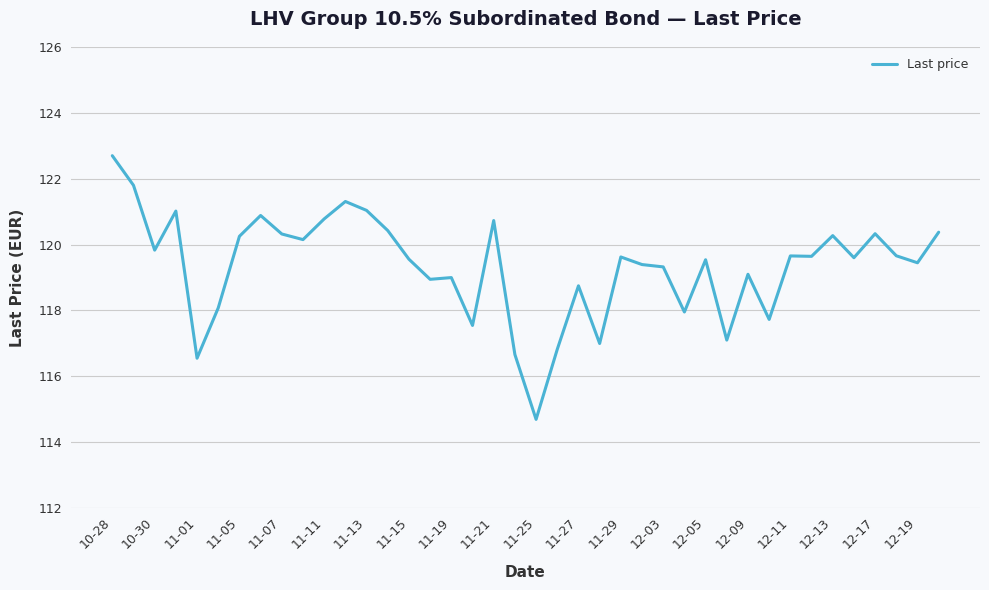

What is the smallest value displayed?

114.7